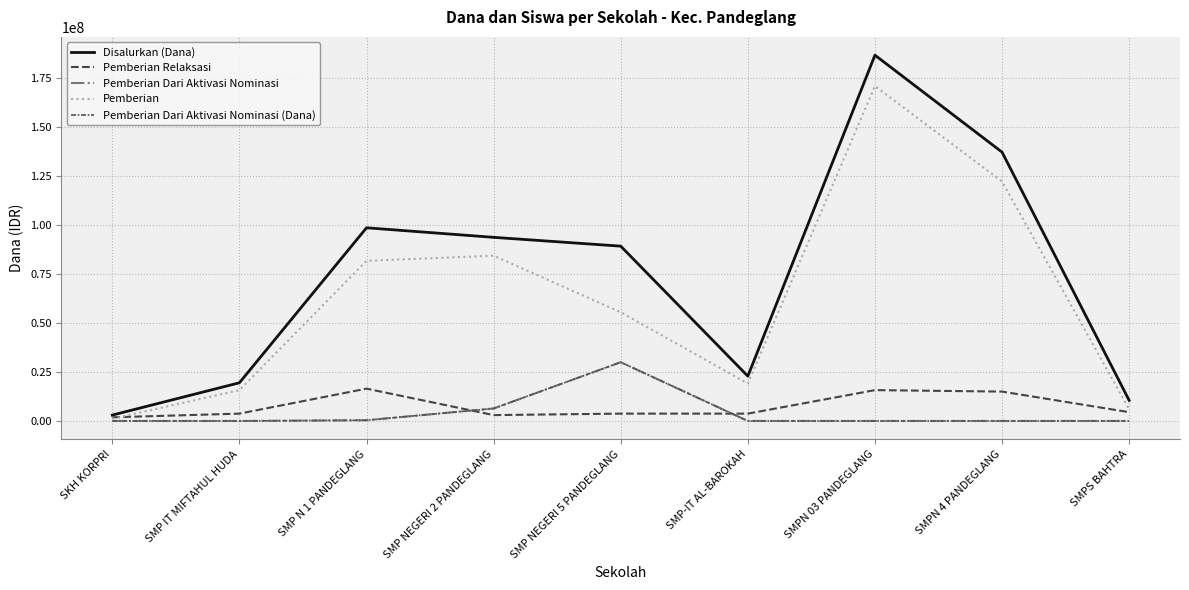

Reading left to right, extract all data points from this chart.

Disalurkan (Dana): SKH KORPRI=3000000	SMP IT MIFTAHUL HUDA=19500000	SMP N 1 PANDEGLANG=98625000	SMP NEGERI 2 PANDEGLANG=93750000	SMP NEGERI 5 PANDEGLANG=89250000	SMP-IT AL-BAROKAH=22875000	SMPN 03 PANDEGLANG=186750000	SMPN 4 PANDEGLANG=137250000	SMPS BAHTRA=10500000
Pemberian Relaksasi: SKH KORPRI=1875000	SMP IT MIFTAHUL HUDA=3750000	SMP N 1 PANDEGLANG=16500000	SMP NEGERI 2 PANDEGLANG=3000000	SMP NEGERI 5 PANDEGLANG=3750000	SMP-IT AL-BAROKAH=3750000	SMPN 03 PANDEGLANG=15750000	SMPN 4 PANDEGLANG=15000000	SMPS BAHTRA=4500000
Pemberian Dari Aktivasi Nominasi: SKH KORPRI=0	SMP IT MIFTAHUL HUDA=0	SMP N 1 PANDEGLANG=375000	SMP NEGERI 2 PANDEGLANG=6375000	SMP NEGERI 5 PANDEGLANG=30000000	SMP-IT AL-BAROKAH=0	SMPN 03 PANDEGLANG=0	SMPN 4 PANDEGLANG=0	SMPS BAHTRA=0
Pemberian: SKH KORPRI=1125000	SMP IT MIFTAHUL HUDA=15750000	SMP N 1 PANDEGLANG=81750000	SMP NEGERI 2 PANDEGLANG=84375000	SMP NEGERI 5 PANDEGLANG=55500000	SMP-IT AL-BAROKAH=19125000	SMPN 03 PANDEGLANG=171000000	SMPN 4 PANDEGLANG=122250000	SMPS BAHTRA=6000000
Pemberian Dari Aktivasi Nominasi (Dana): SKH KORPRI=0	SMP IT MIFTAHUL HUDA=0	SMP N 1 PANDEGLANG=375000	SMP NEGERI 2 PANDEGLANG=6375000	SMP NEGERI 5 PANDEGLANG=30000000	SMP-IT AL-BAROKAH=0	SMPN 03 PANDEGLANG=0	SMPN 4 PANDEGLANG=0	SMPS BAHTRA=0